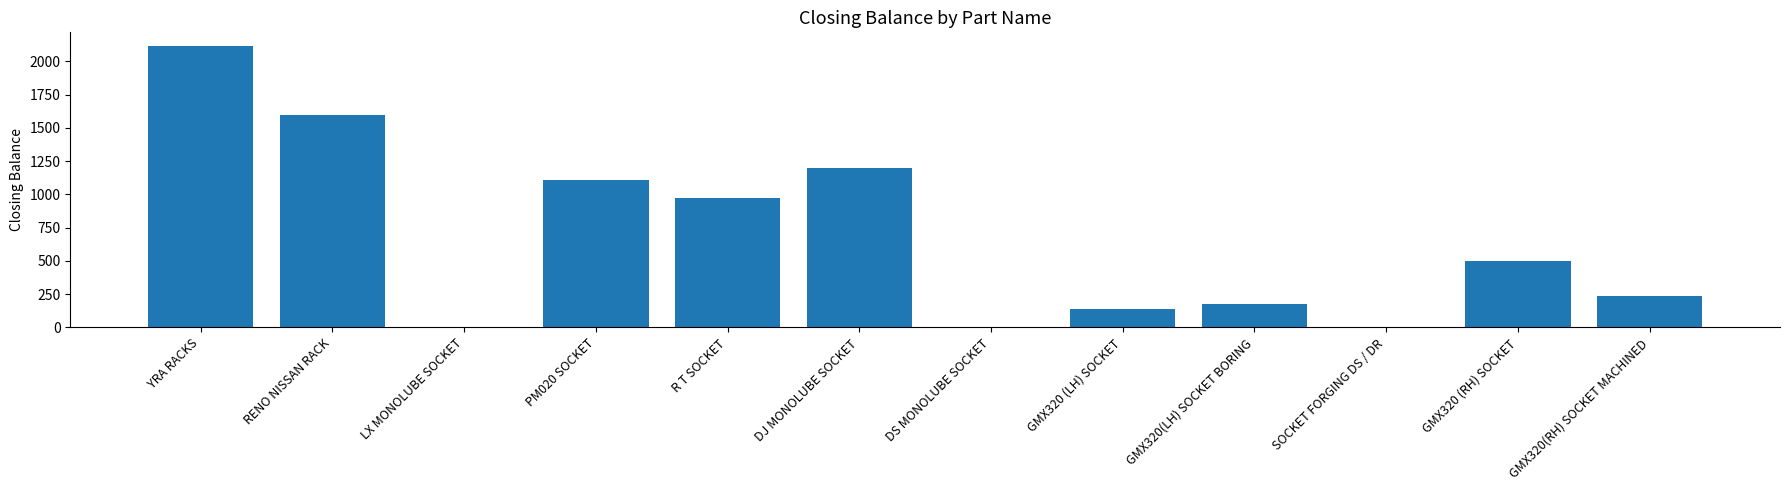

Where is the data nearest to the value 1056?

PM020 SOCKET